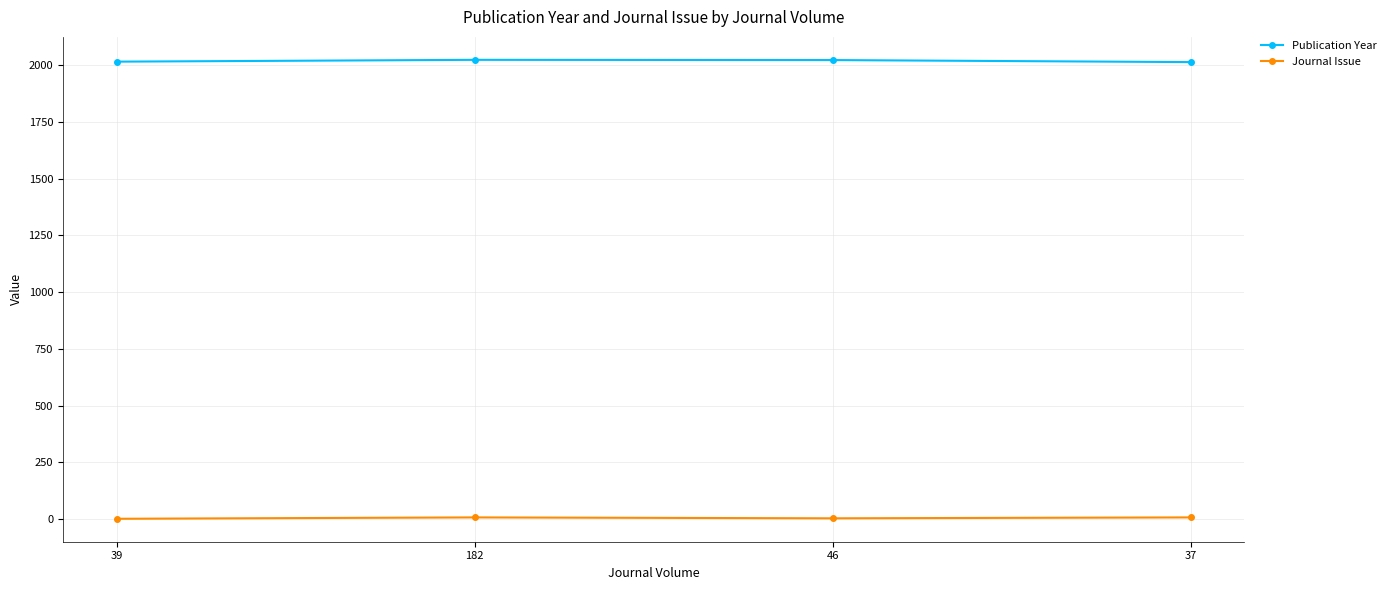

How many distinct data groups are displayed?

2